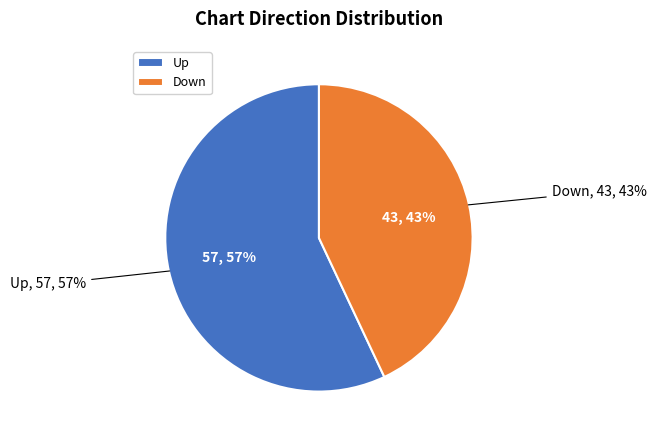

What percentage is NOT represented by down?

57.0%